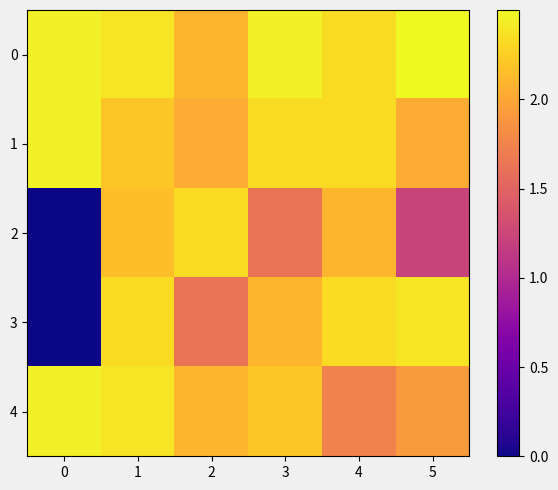

Which series has the widest spread of values?

3